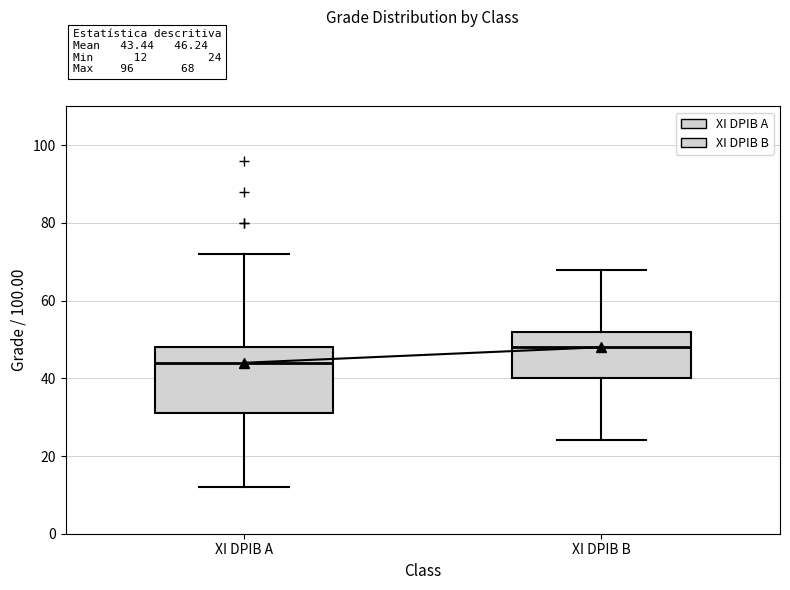

Which box is the tallest, from its lower edge to its upper edge?

XI DPIB A